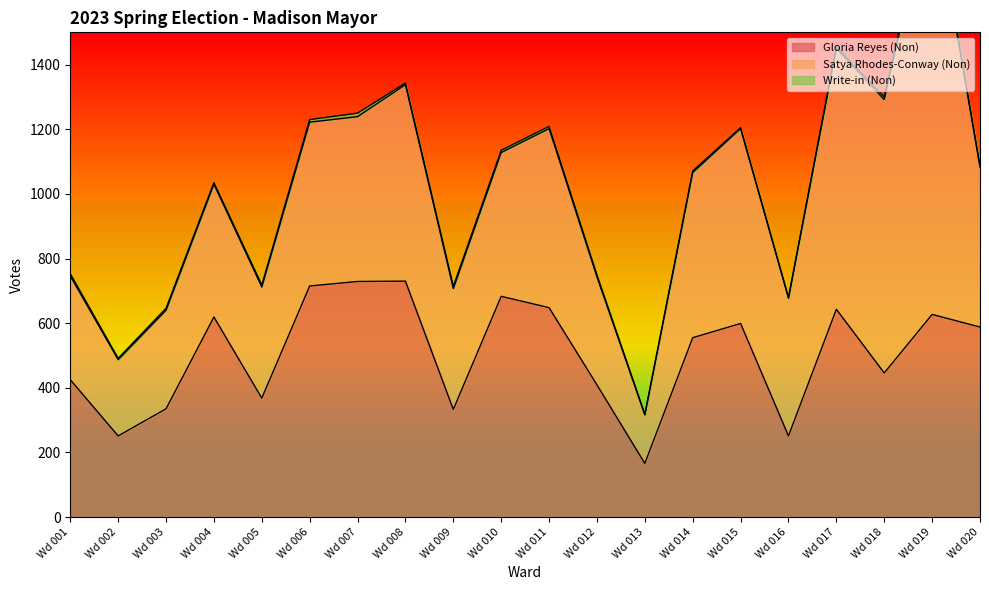

Which label corresponds to the largest value in the chart?

Wd 019